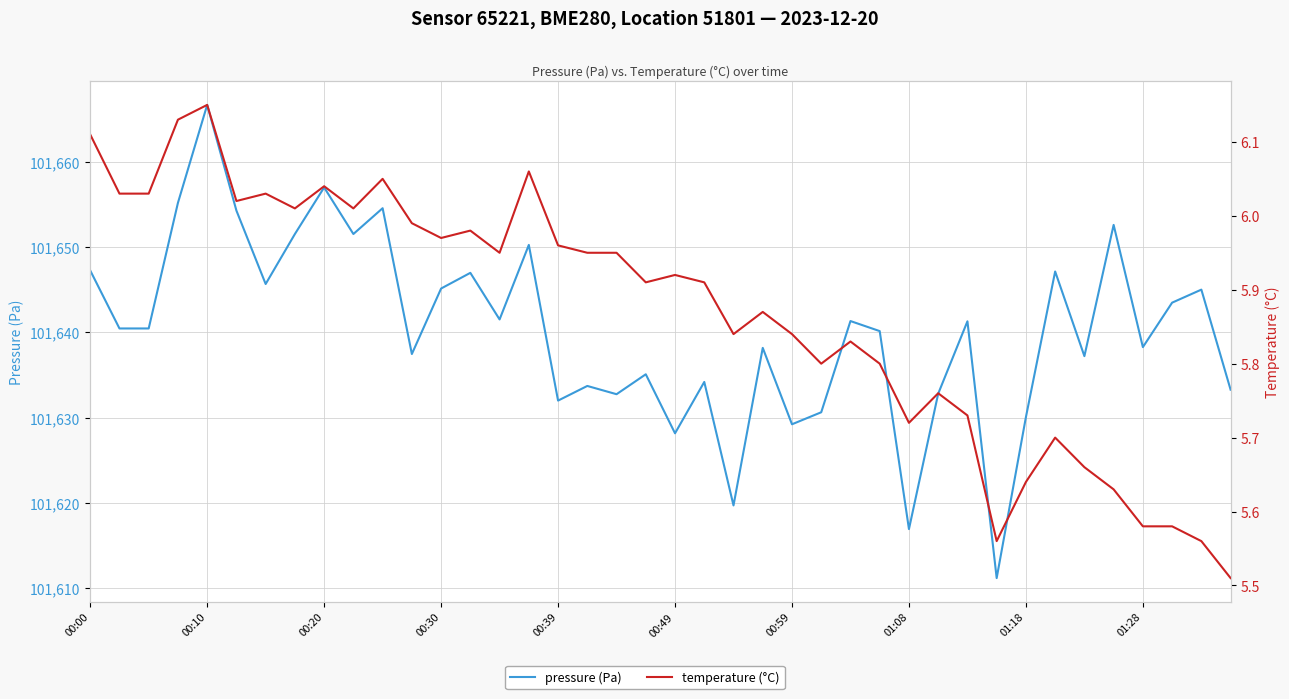

Is the value of pressure (Pa) at 29 greater than the value of temperature (°C) at 35?

Yes